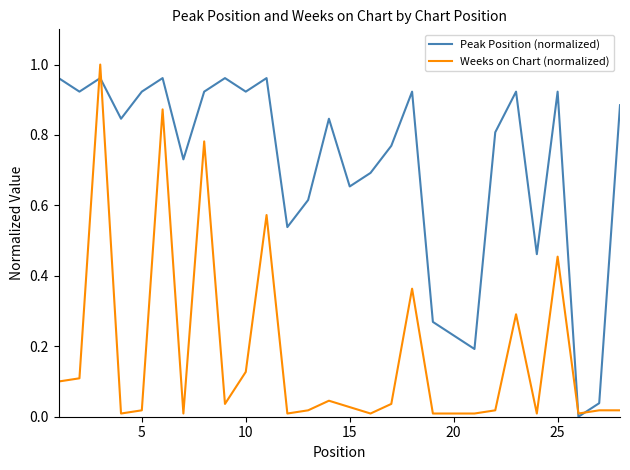

List the series in order of their overall mean, lowest first.

Weeks on Chart (normalized), Peak Position (normalized)